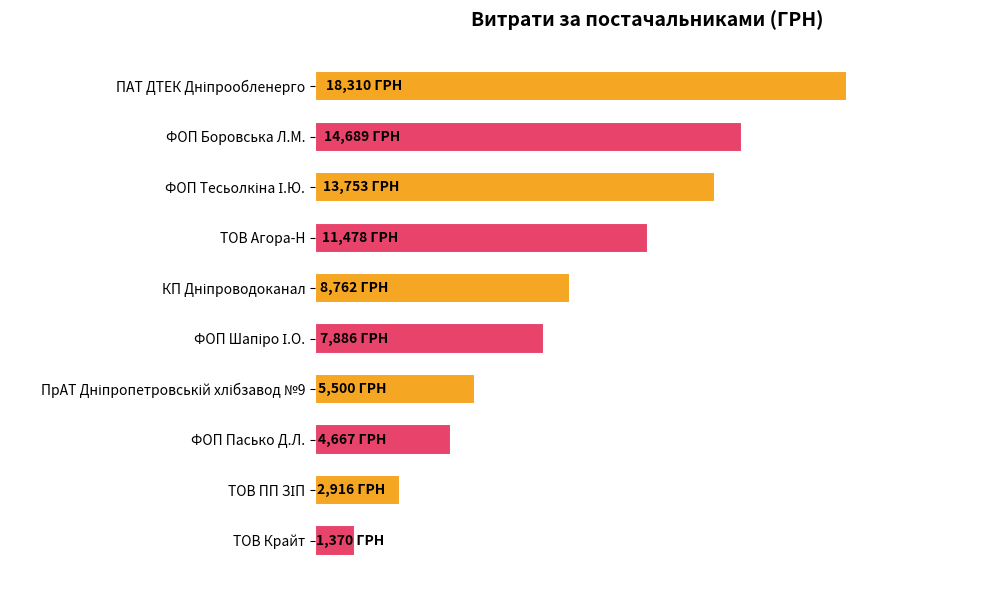

Does the chart contain any negative values?

No